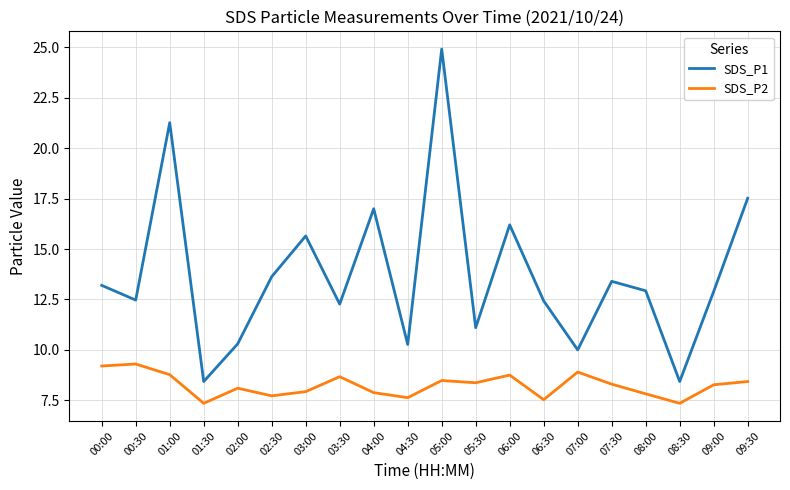

Is it true that SDS_P1 equals 14.6 at 01:30?

False